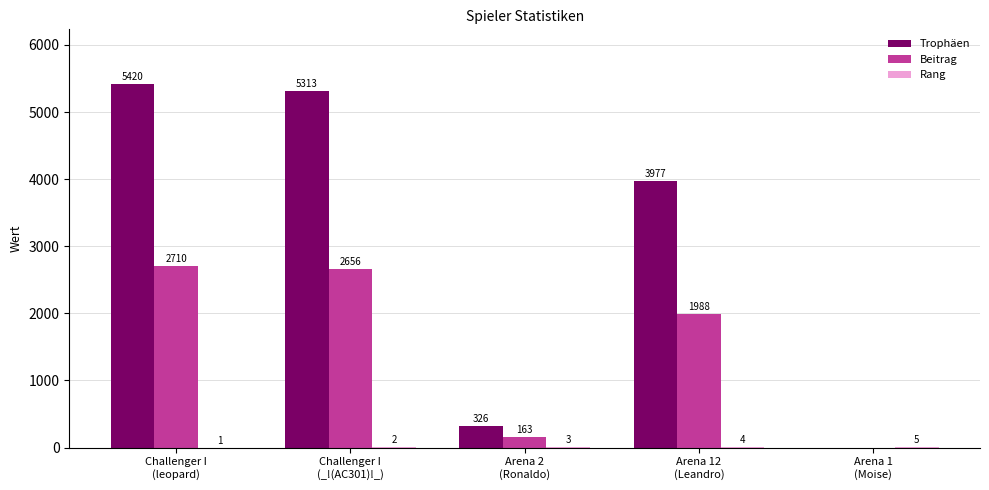

Which series has the largest total across all categories?

Trophäen